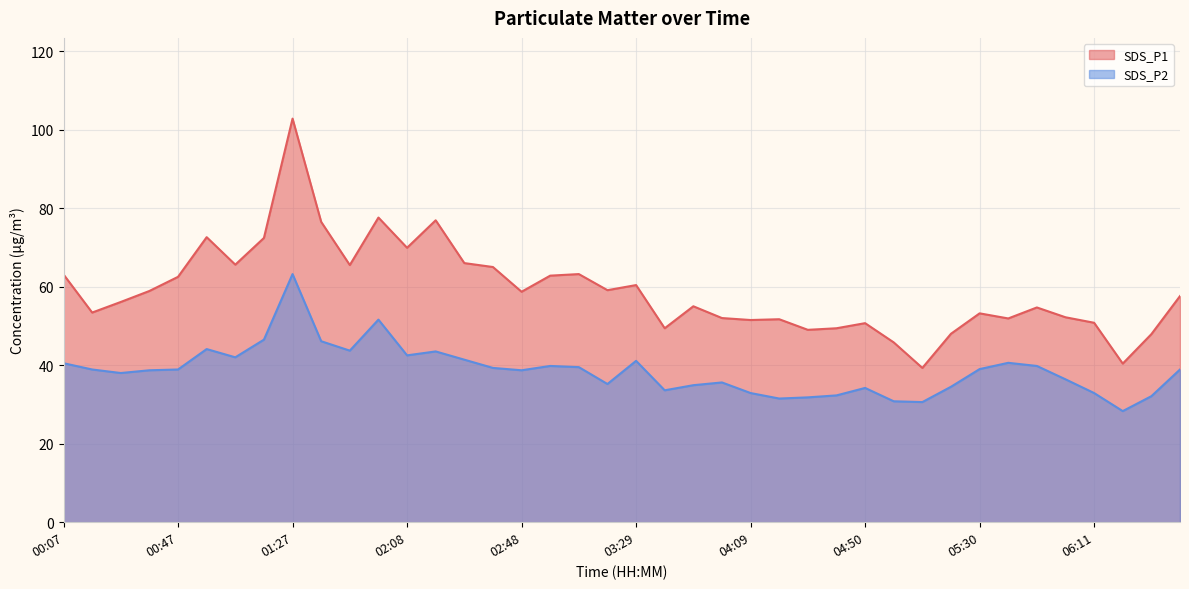

True or false: SDS_P1 and SDS_P2 intersect in this chart.

False